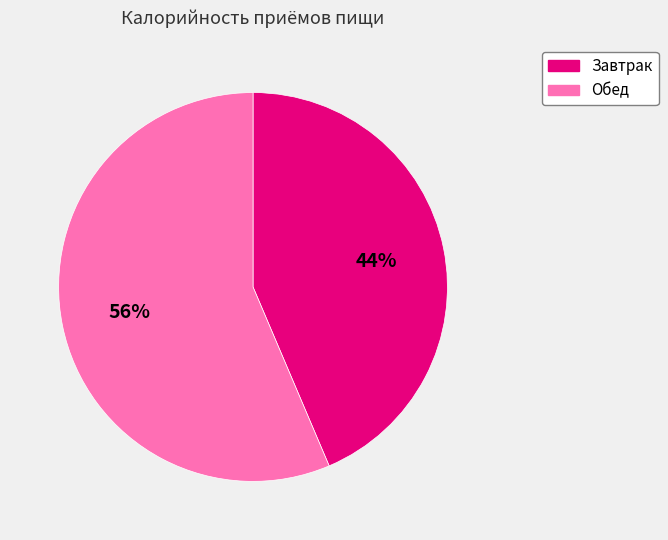

Between Обед and Завтрак, which is larger?

Обед